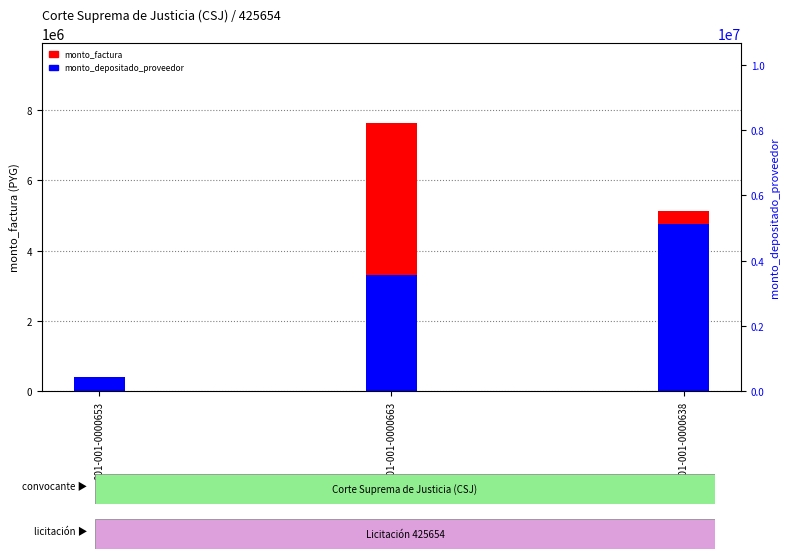

Between 001-001-0000638 and 001-001-0000653, which is larger?

001-001-0000638